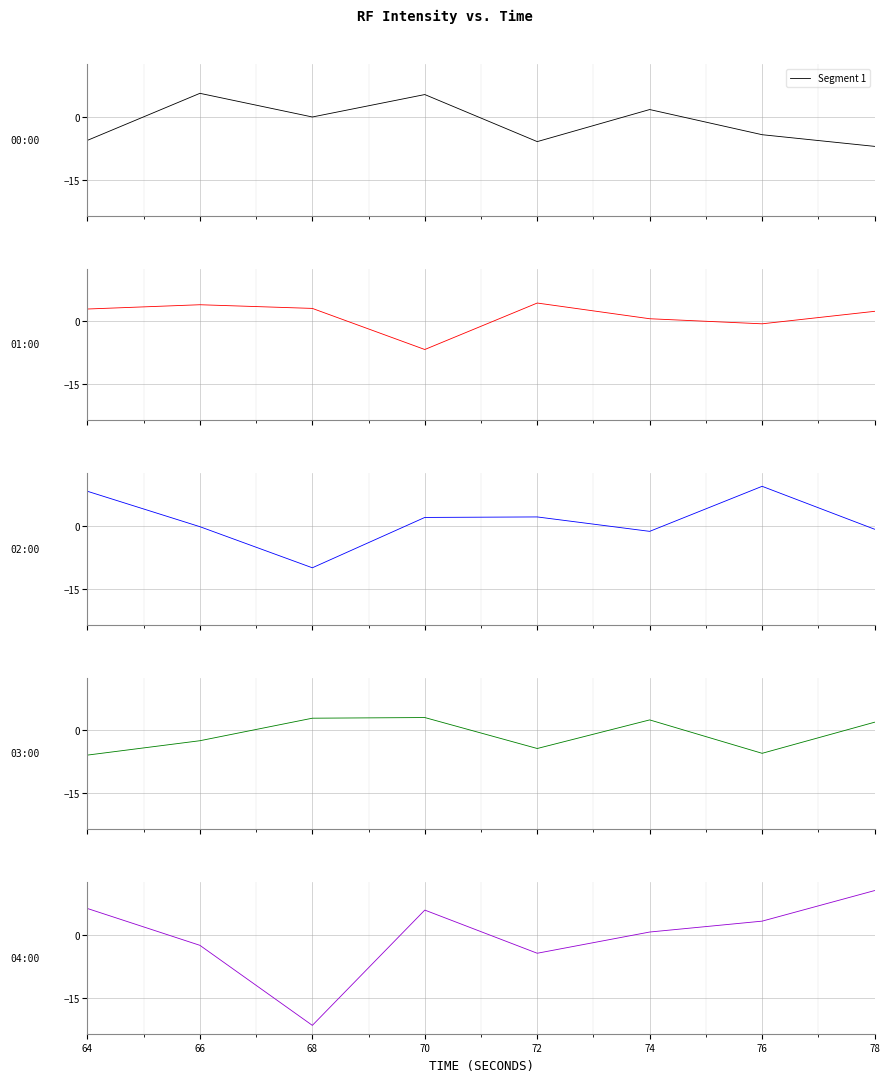

At which category is the sum across all series the highest?

70